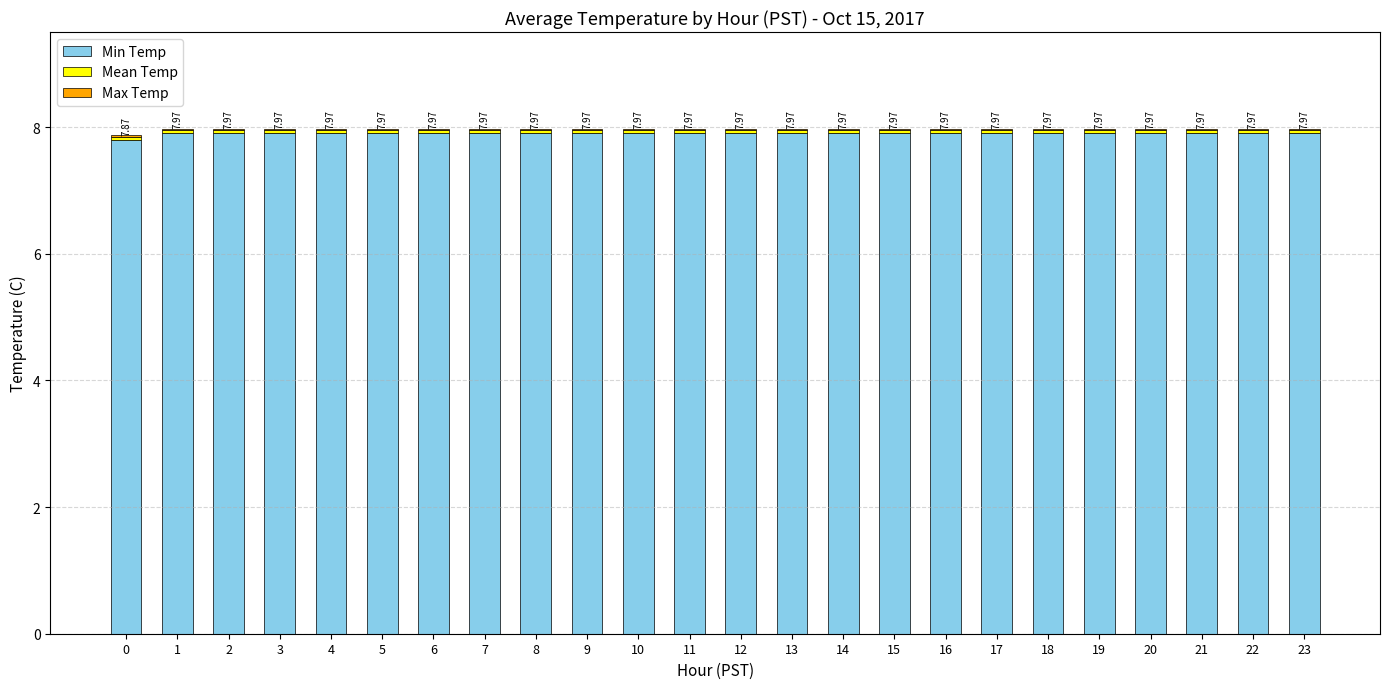

How many series are shown in this chart?

3